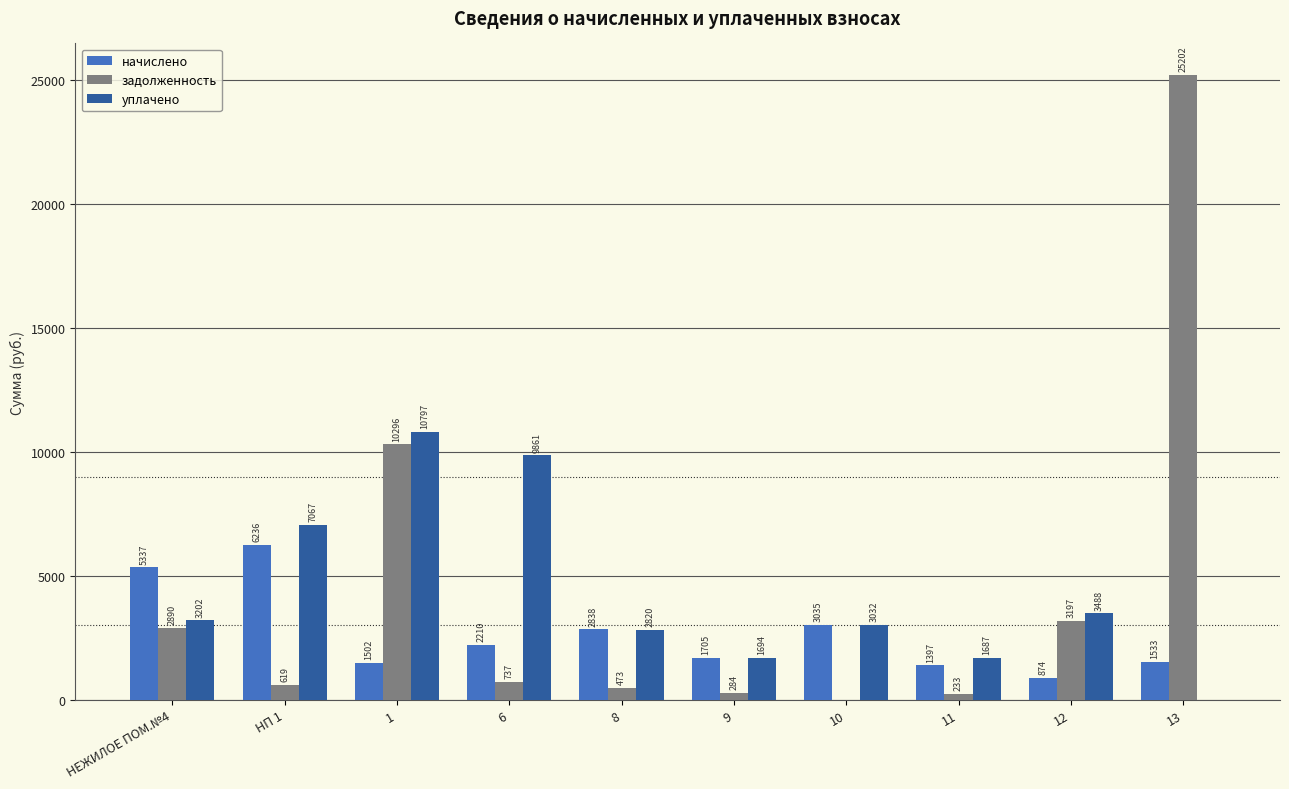

How many groups of bars are there?

10